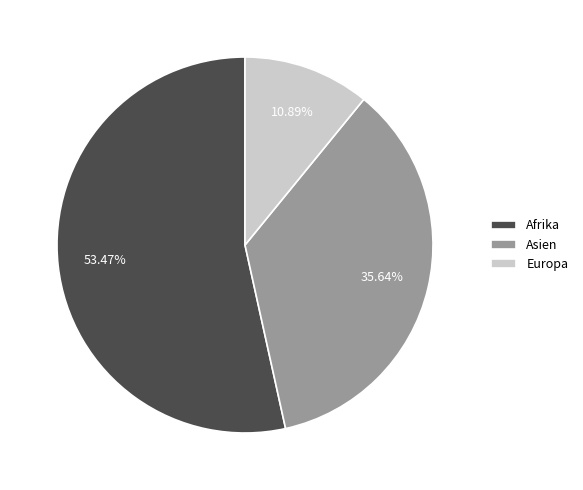

Between Afrika and Asien, which is larger?

Afrika